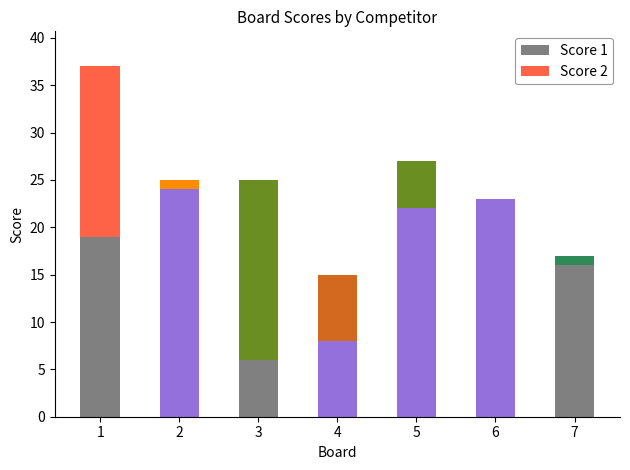

What is the maximum value for Score 1?

24